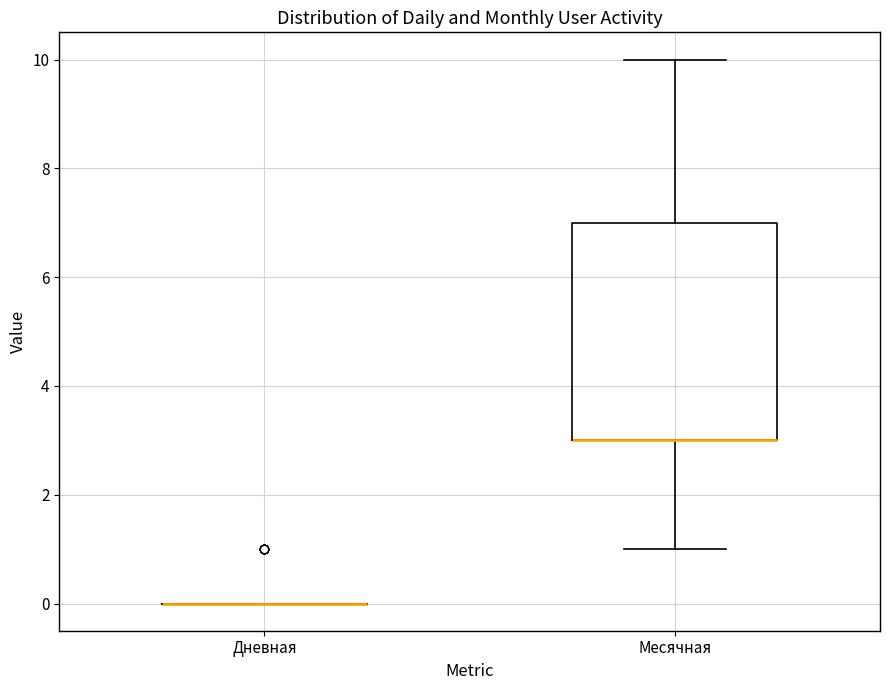

Reading left to right, read every box against the y-axis: the position of its median line, the range the box covers, and the ends of its whiskers. The values are not printed on the chart, so give them approximately, as read against the axis.

Дневная: box collapsed to a line at 0, whiskers 0 to 0
Месячная: median 3 (drawn on the box's lower edge), box 3 to 7, whiskers 1 to 10